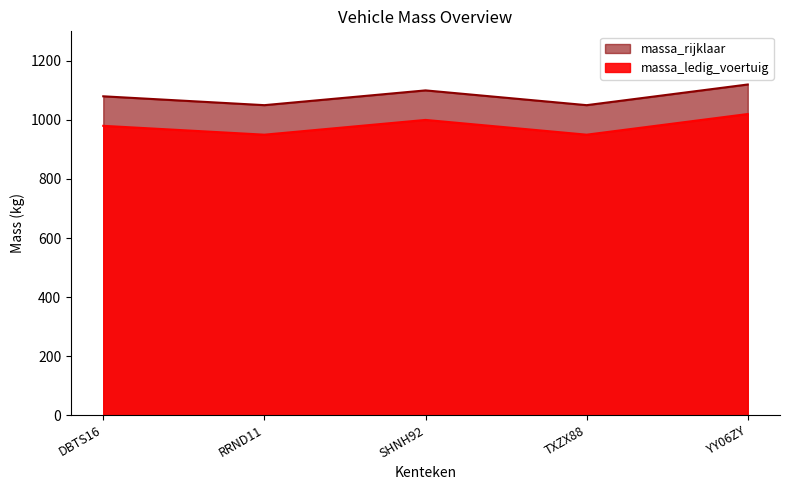

How many data points does each series have?

5